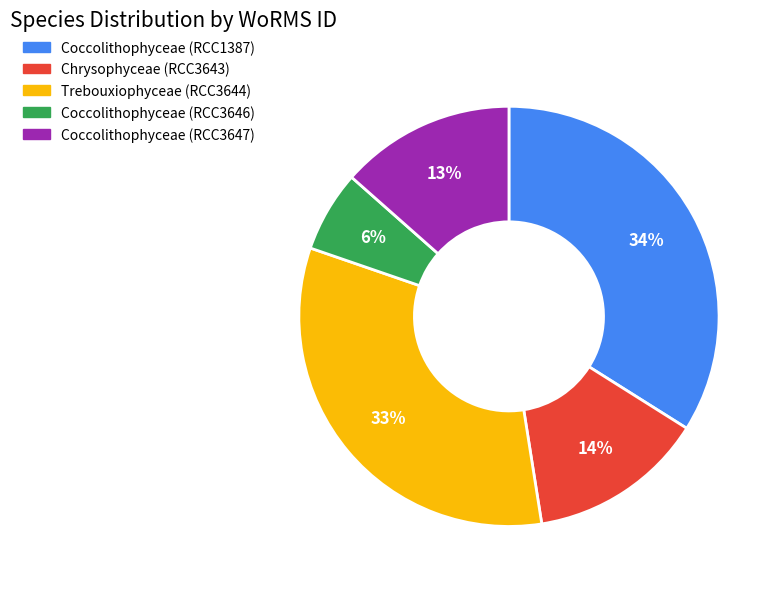

Which has a higher value, Coccolithophyceae (RCC1387) or Chrysophyceae (RCC3643)?

Coccolithophyceae (RCC1387)